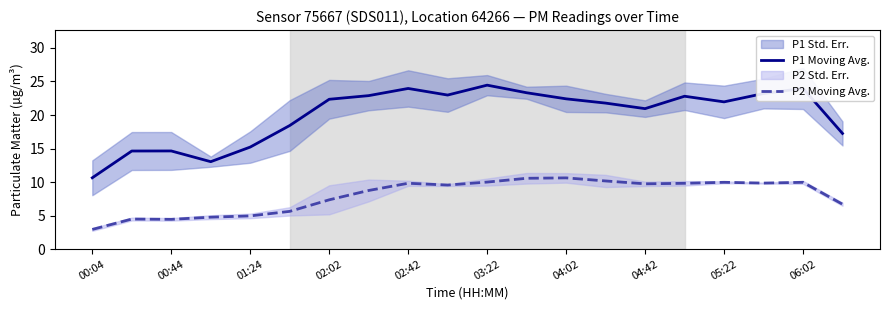

True or false: P2 Moving Avg. and P1 Moving Avg. cross at least once.

False